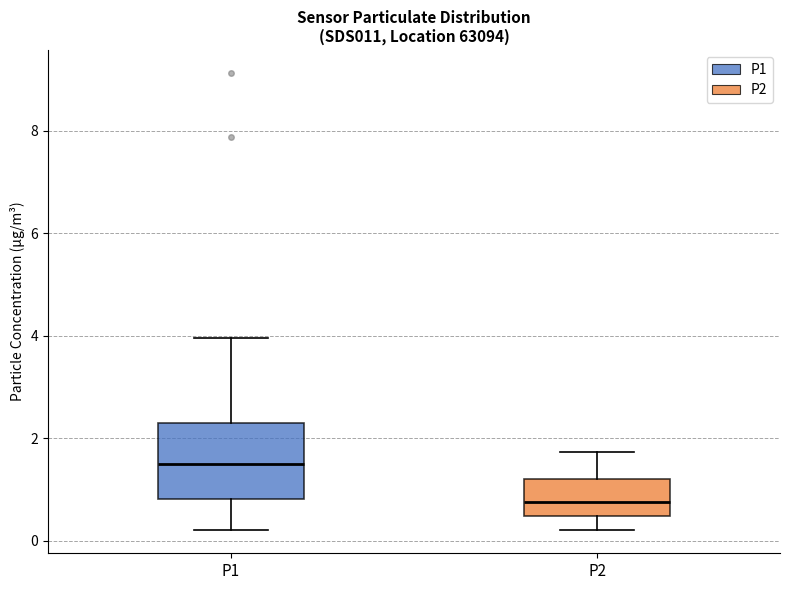

Which box has the highest median line?

P1